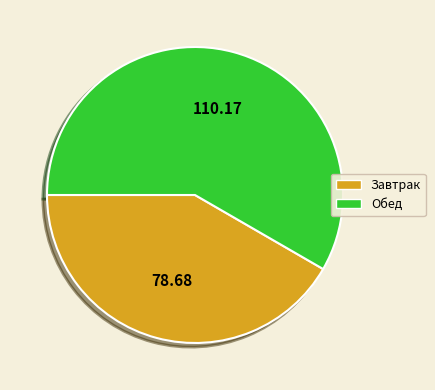

What is the largest slice in the pie chart?

Обед